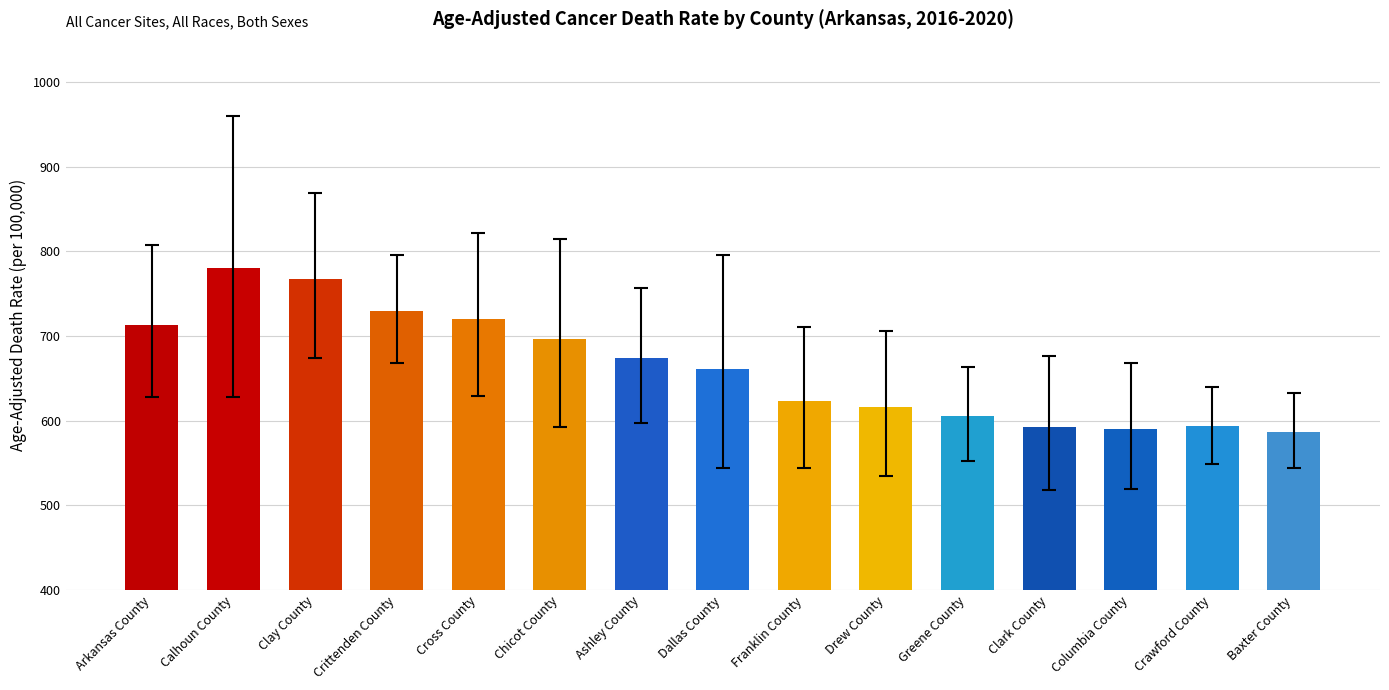

What is the label of the 13th bar from the right?

Clay County